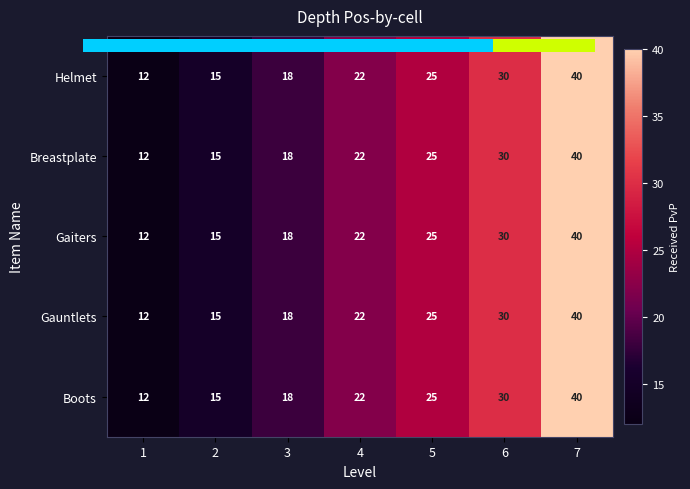

How many Gauntlets values are between 15 and 30?

5